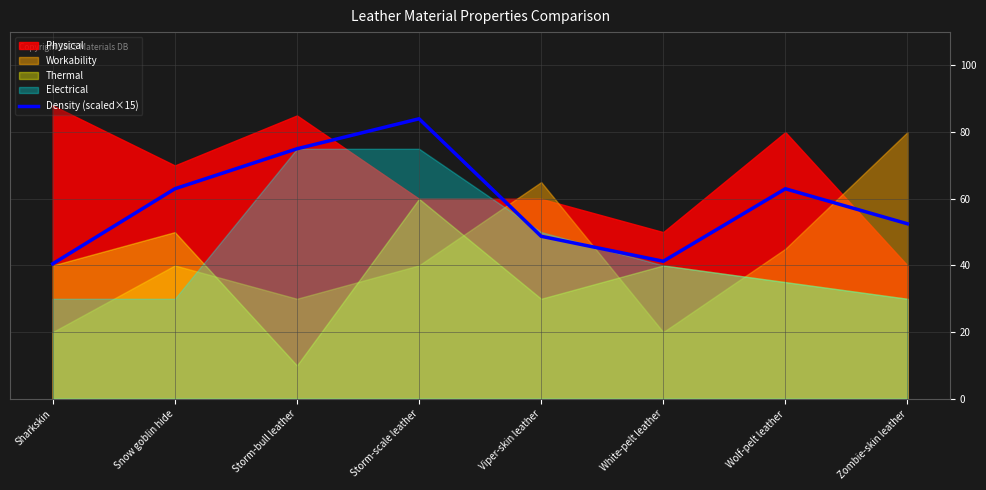

Which category has the highest value in the Density (scaled×15) series?

Storm-scale leather